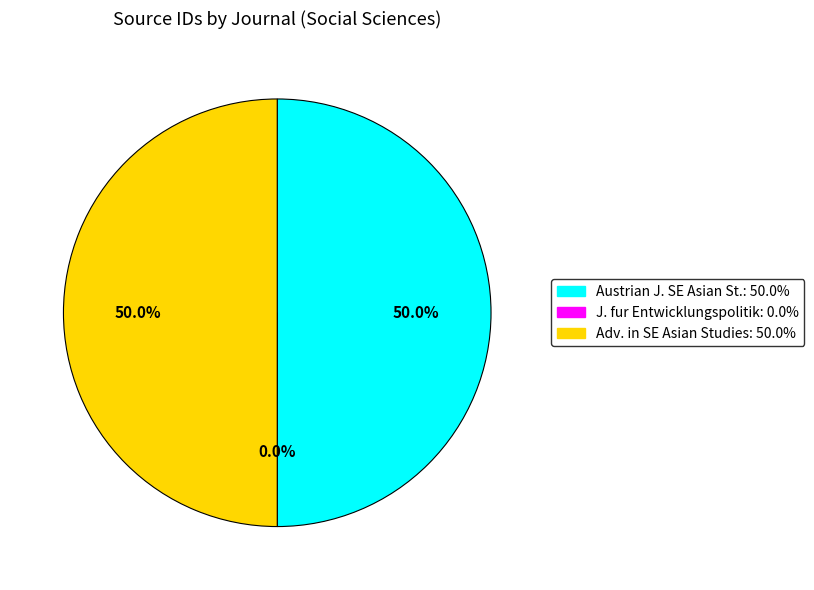

Count the number of slices in the pie.

3